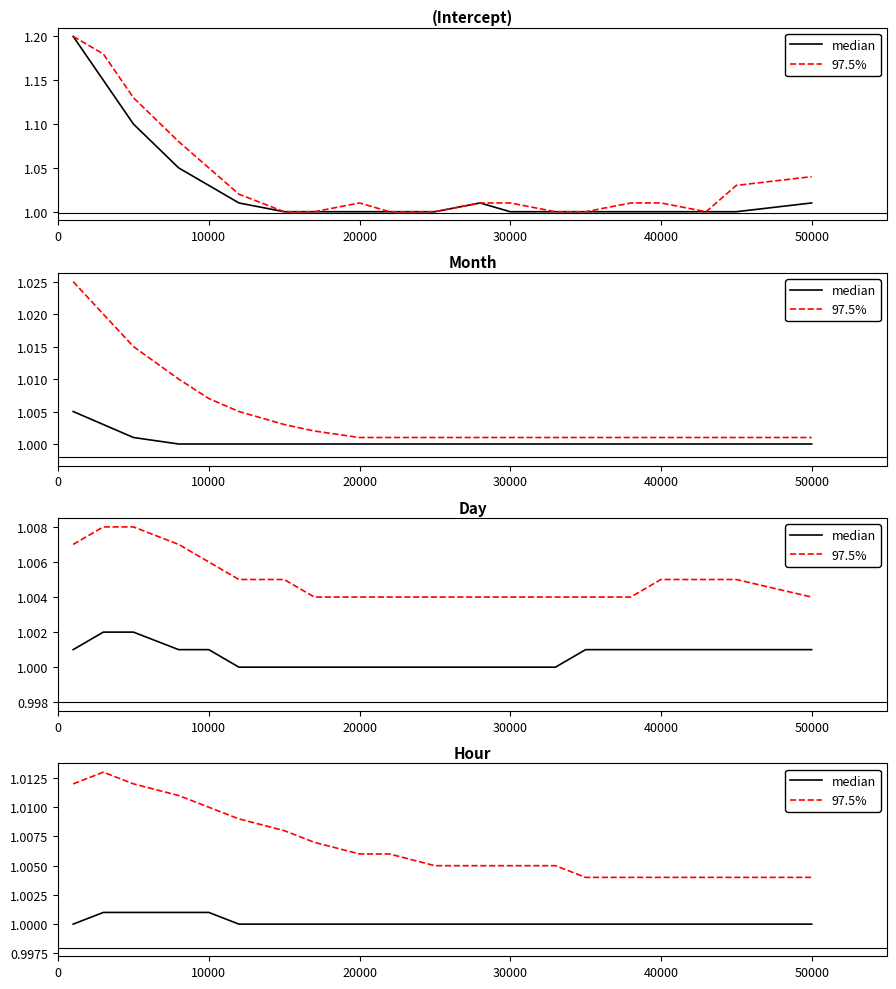

At how many categories does at least one series exceed 1?

20